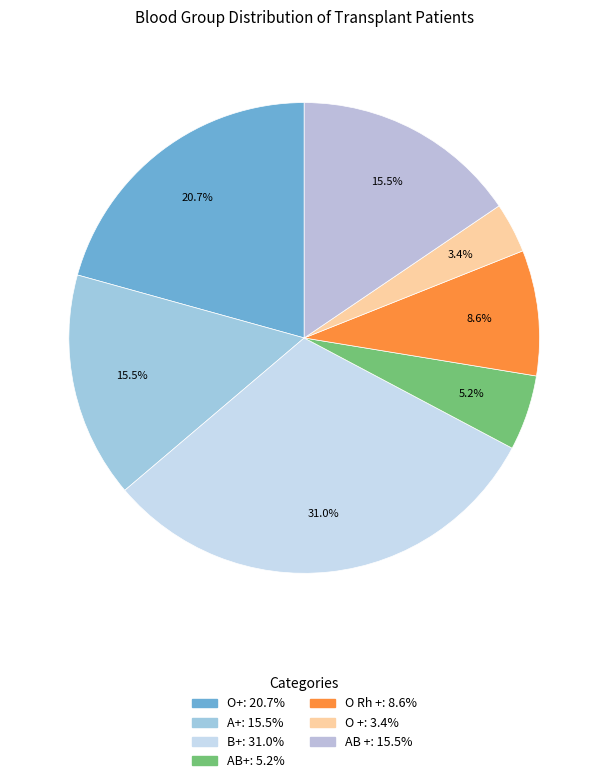

Rank the categories by value from highest to lowest.

B+, O+, A+, AB +, O Rh +, AB+, O +